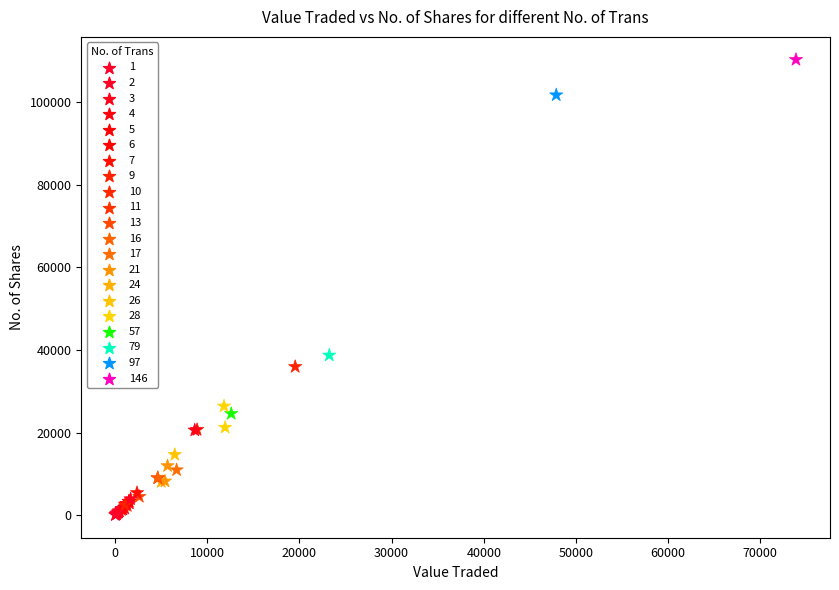

What Y value in the scatter plot is closest to 55185?

38738